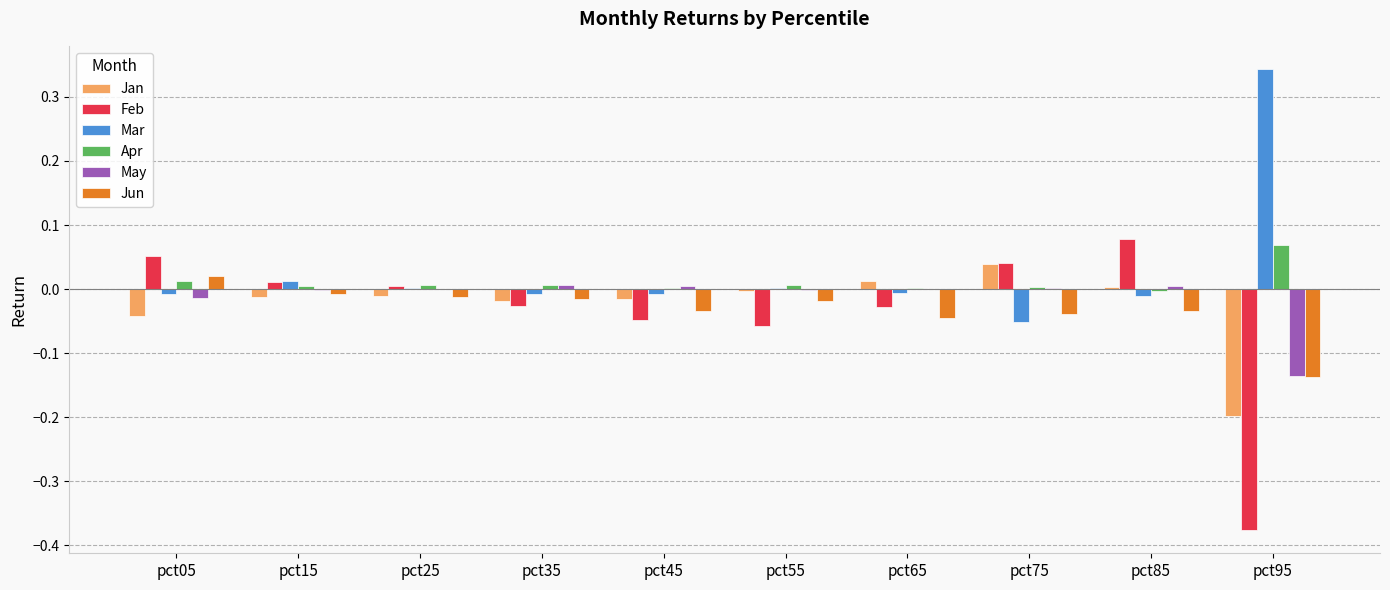

True or false: Apr has a value of 0.0 at pct65.

True